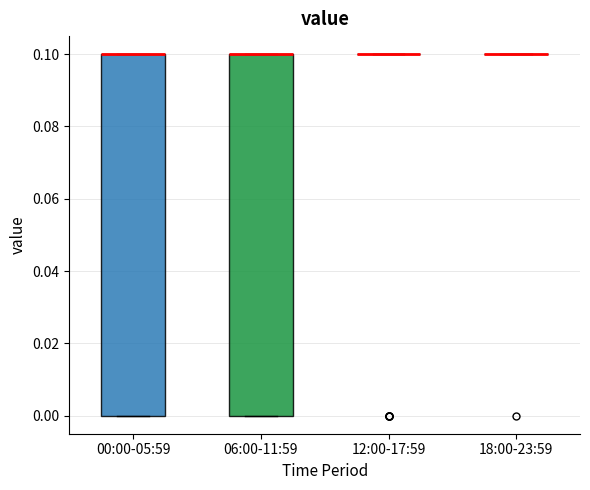

Where is the lower edge of the box for 06:00-11:59 on the y-axis? The values are not printed on the chart, so give them approximately, as read against the axis.

0.0